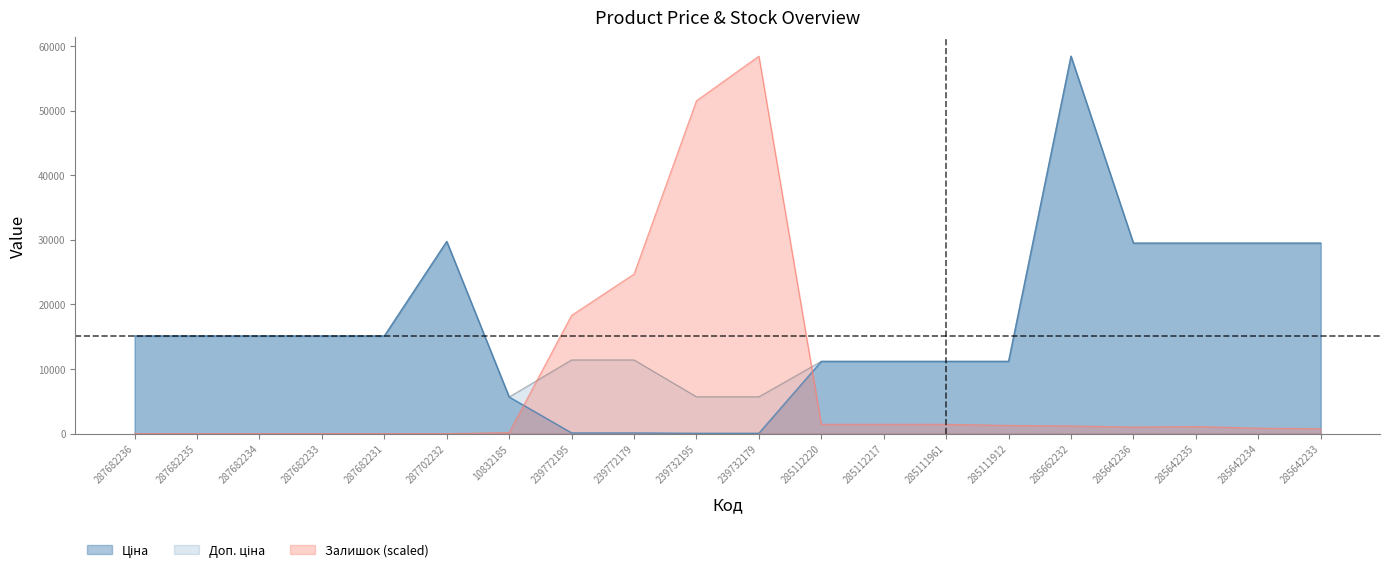

What value does the Ціна series have at 285662232?

58426.5